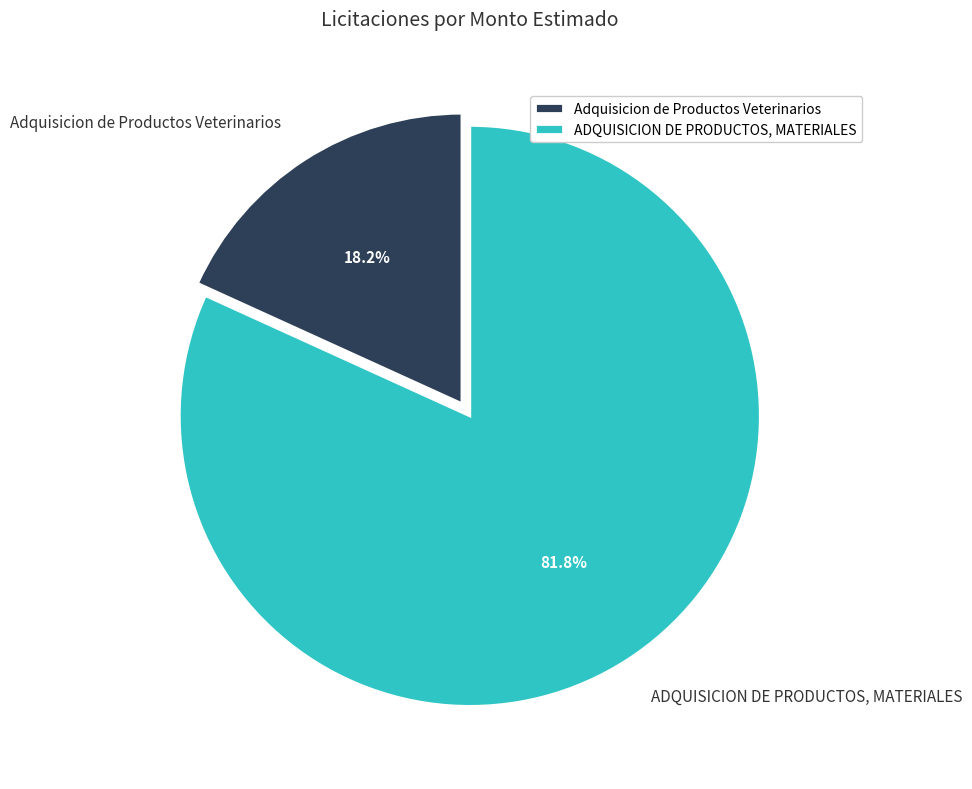

To the nearest percent, what percentage of the pie is ADQUISICION DE PRODUCTOS, MATERIALES?

82%